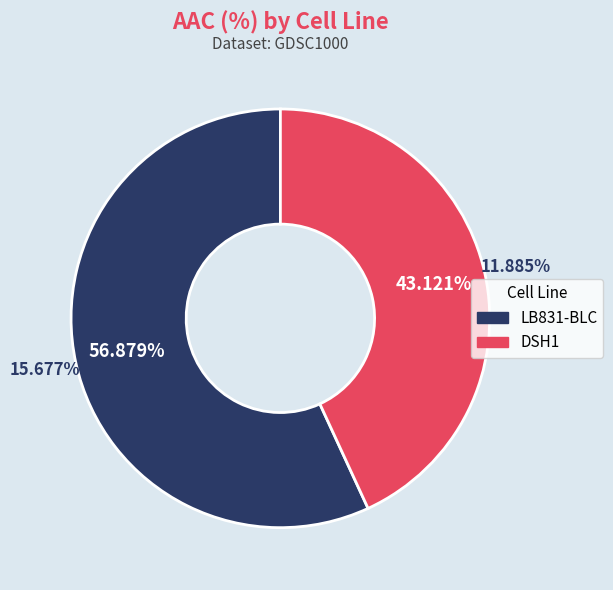

True or false: LB831-BLC accounts for 57% of the total.

True